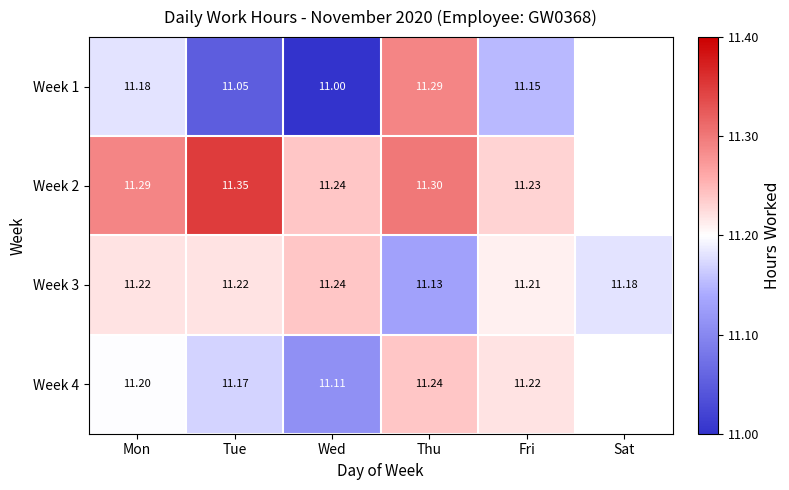

At Wed, list the series in order from smallest to largest.

Week 1, Week 4, Week 2, Week 3